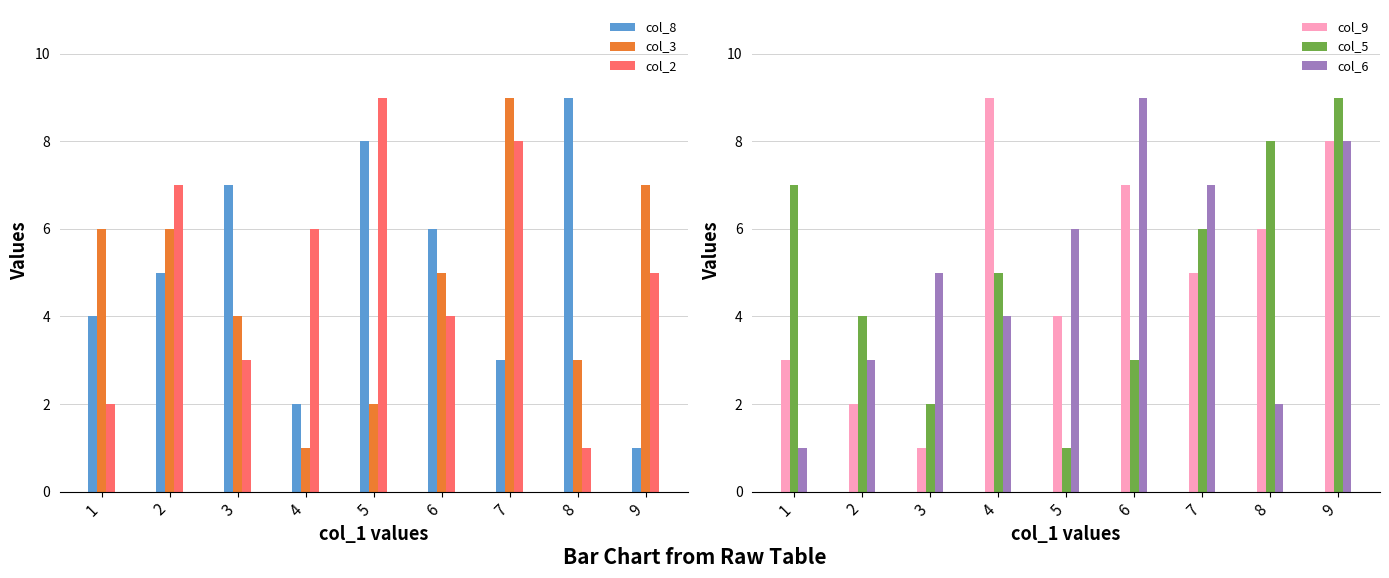

Is it true that col_9 equals 7 at 7?

False